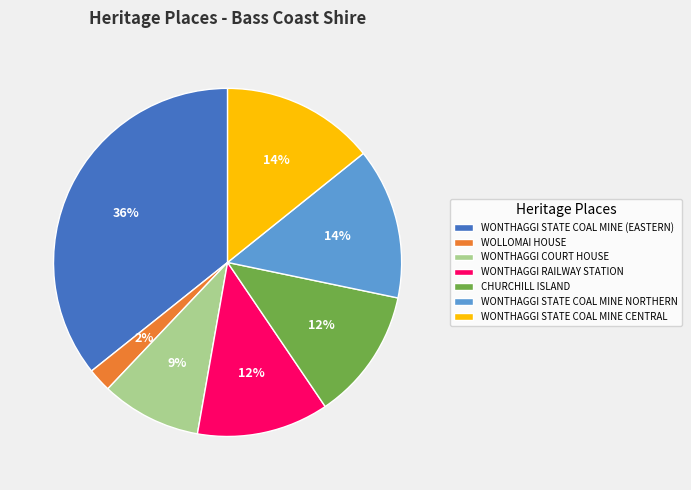

How many slices are in this pie chart?

7